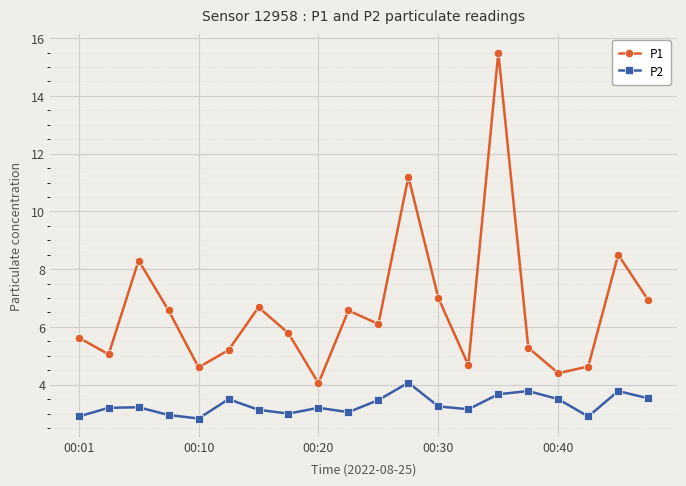

How many values in the P1 series exceed 6?

10